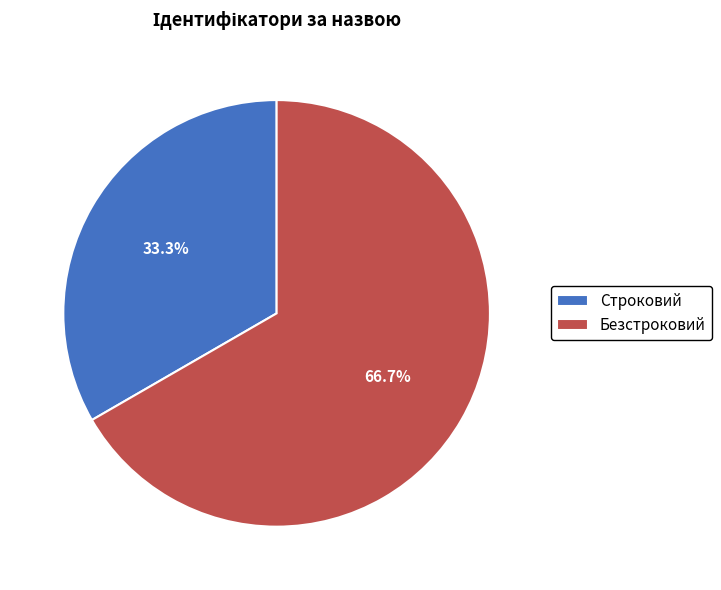

To the nearest percent, what percentage of the pie is Строковий?

33%